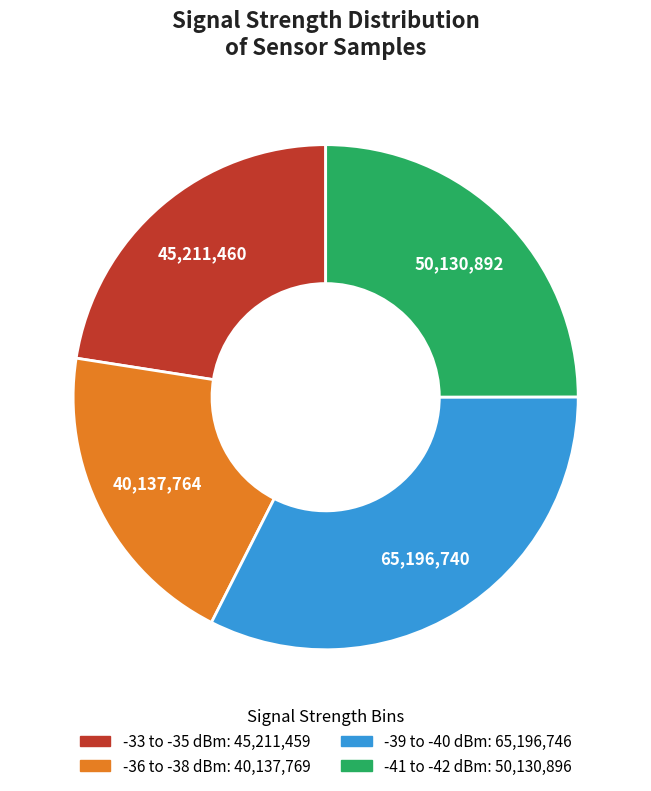

How many segments does this pie chart have?

4